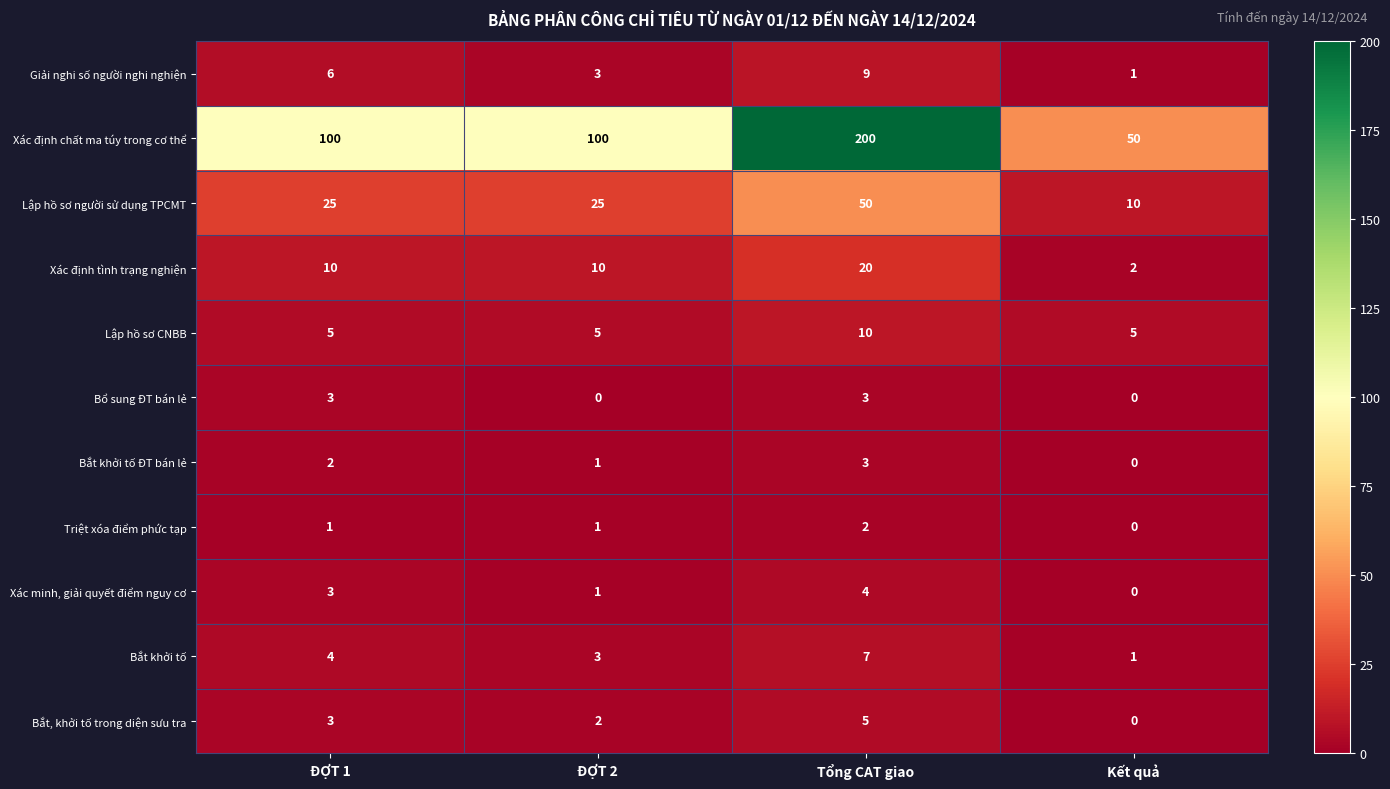

What is the difference between the maximum and minimum values in the Xác định tình trạng nghiện series?

18